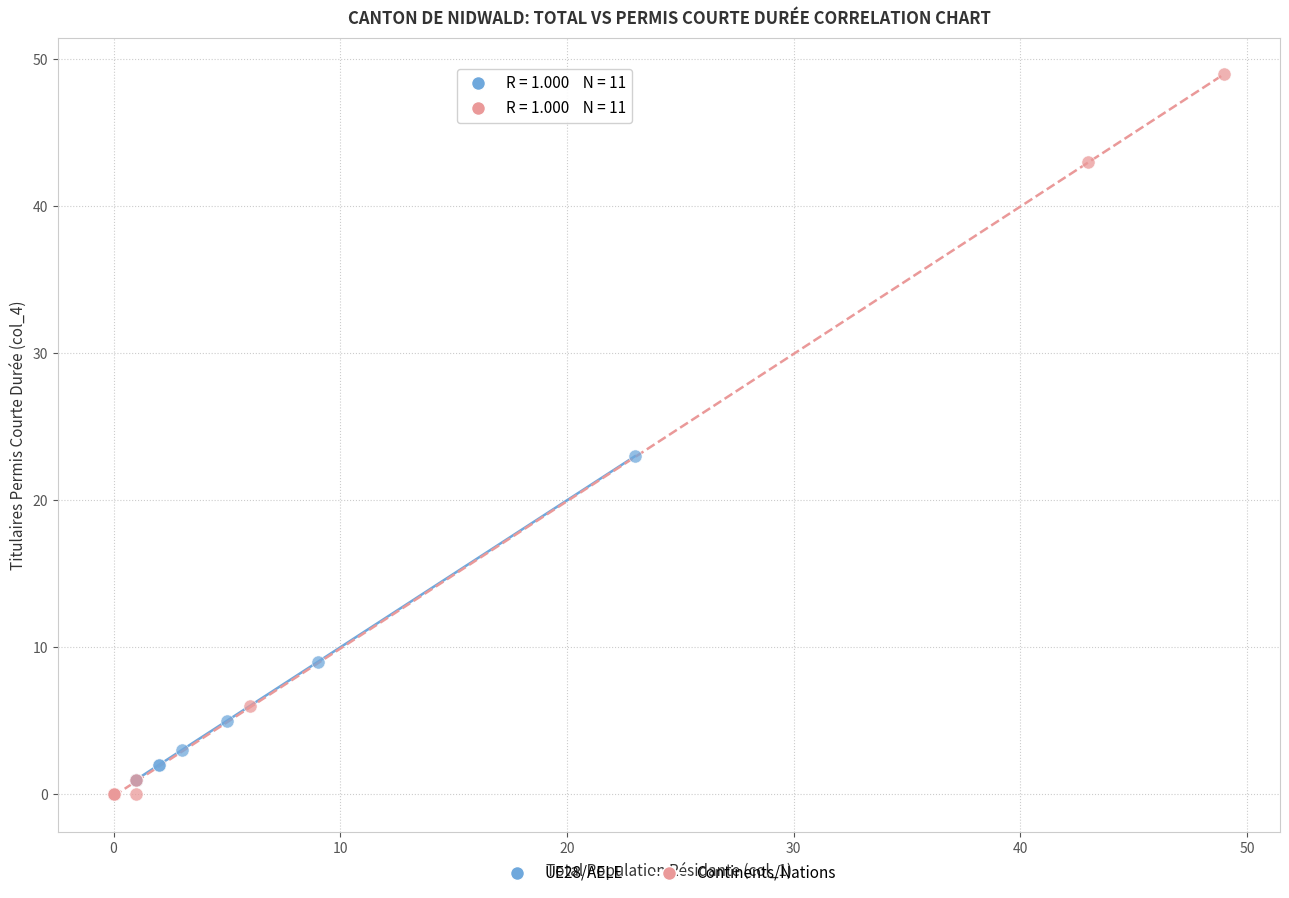

Which series reaches the minimum Y coordinate?

Continents/Nations